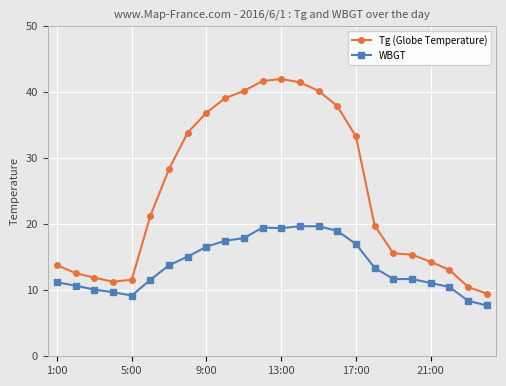

List the series in order of their overall mean, lowest first.

WBGT, Tg (Globe Temperature)